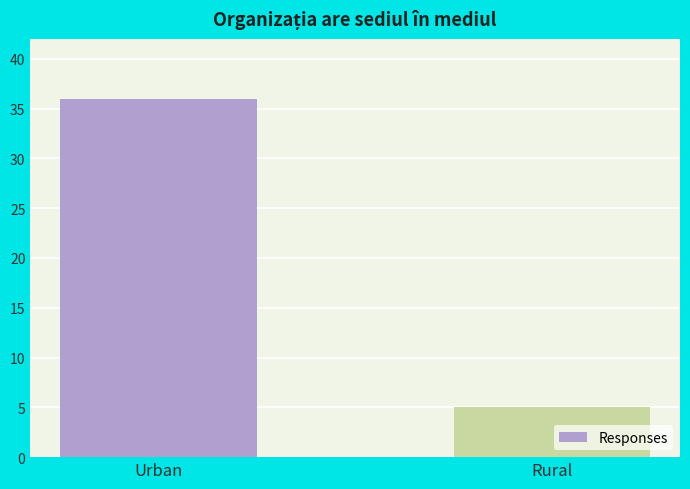

The value at Urban is 36. True or false?

True